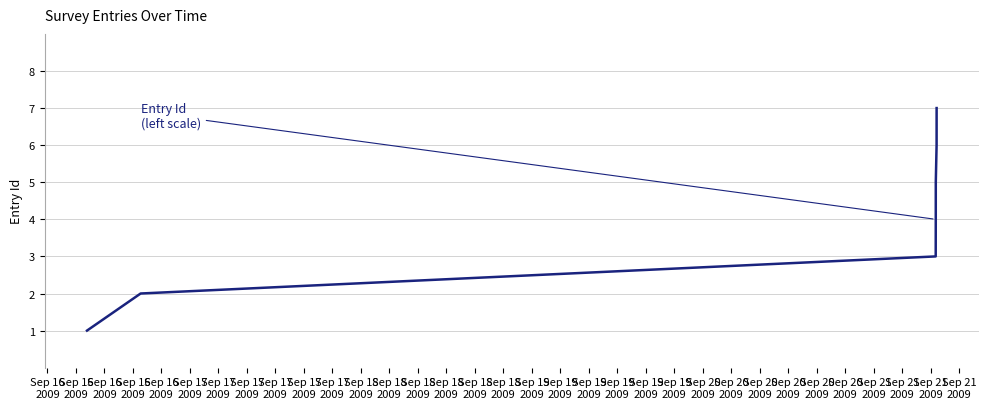

How many values are below 4?

3